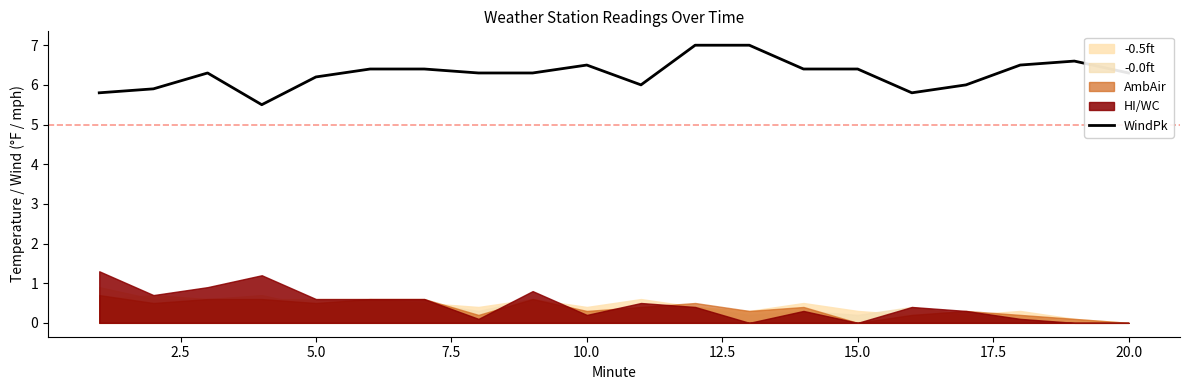

What is the maximum value for WindPk?

7.0